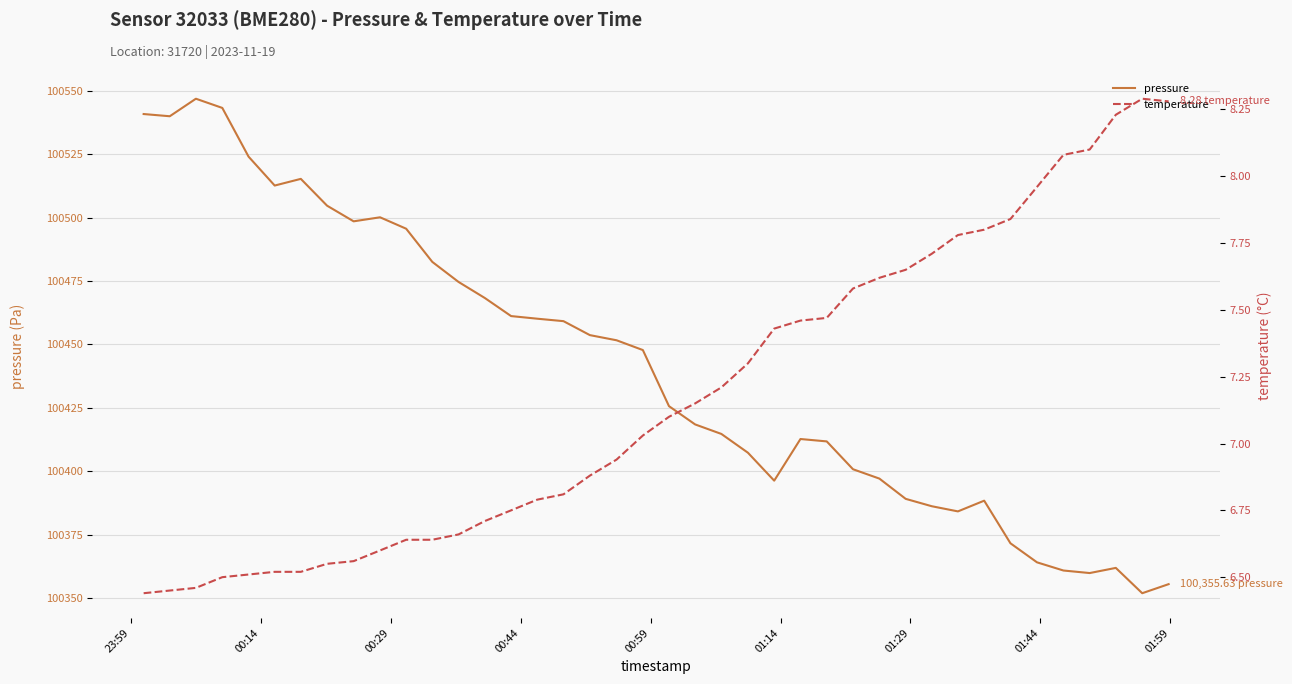

What is the difference between the maximum and minimum values in the temperature series?

1.8